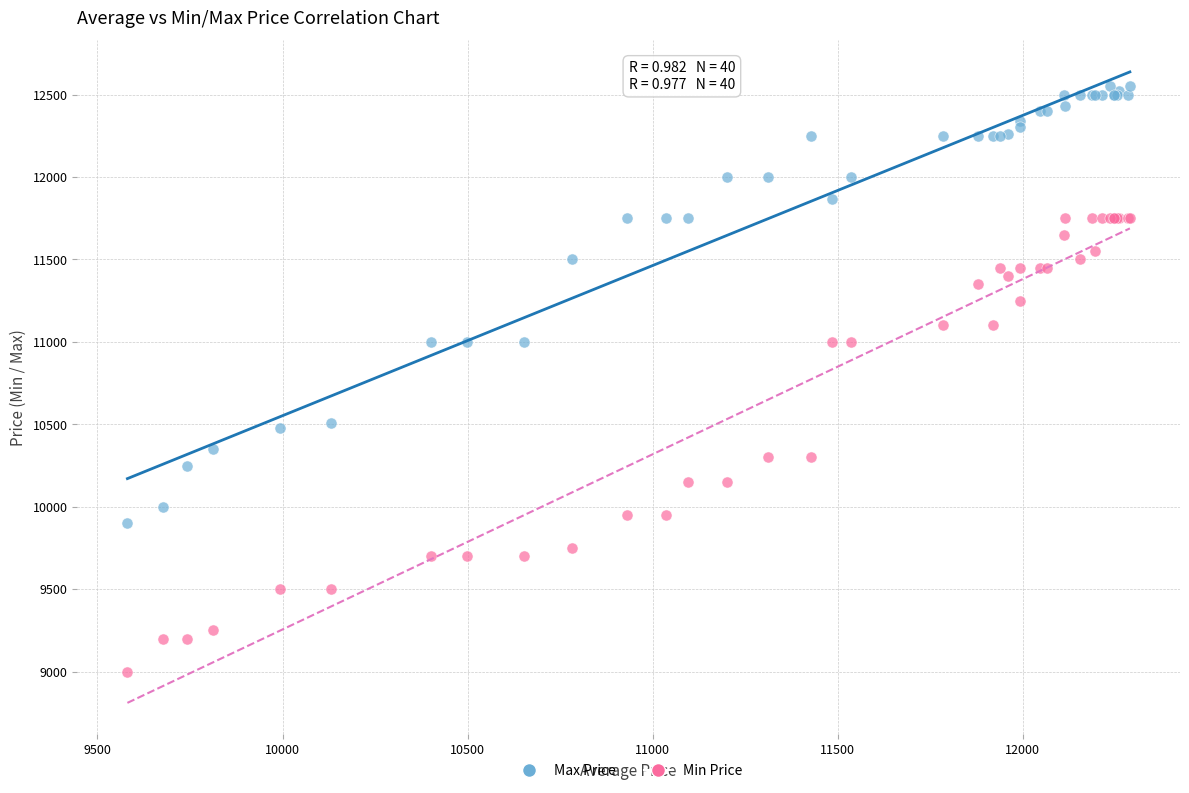

Which series contains the highest Y value?

Max Price